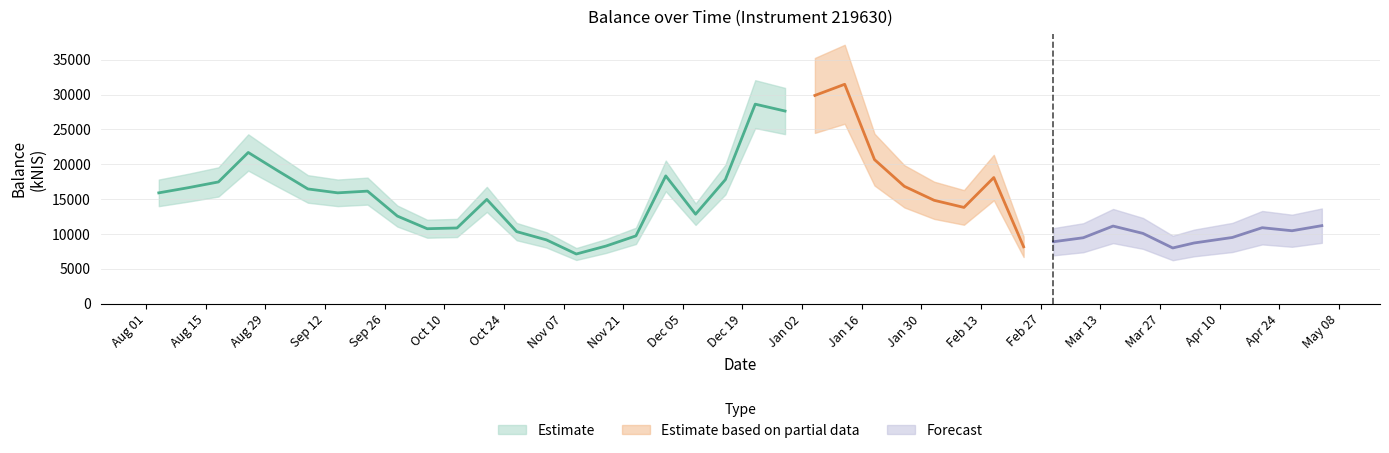

Reading left to right, list all the values displayed in this chart.

2022-08-04=15906.0	2022-08-11=16655.5	2022-08-18=17471.9	2022-08-25=21699.8	2022-09-01=19049.8	2022-09-08=16467.1	2022-09-15=15907.8	2022-09-22=16154.2	2022-09-29=12573.8	2022-10-06=10759.9	2022-10-13=10867.4	2022-10-20=14967.1	2022-10-27=10343.8	2022-11-03=9155.4	2022-11-10=7131.6	2022-11-17=8278.3	2022-11-24=9733.5	2022-12-01=18339.3	2022-12-08=12843.1	2022-12-15=17809.3	2022-12-22=28633.5	2022-12-29=27647.1	2023-01-05=29883.7	2023-01-12=31486.3	2023-01-19=20675.6	2023-01-26=16844.4	2023-02-02=14836.0	2023-02-09=13814.5	2023-02-16=18102.7	2023-02-23=8166.8	2023-03-02=8892.8	2023-03-09=9464.8	2023-03-16=11140.6	2023-03-23=10088.5	2023-03-30=7998.5	2023-04-04=8712.5	2023-04-13=9505.4	2023-04-20=10905.1	2023-04-27=10468.6	2023-05-04=11200.1